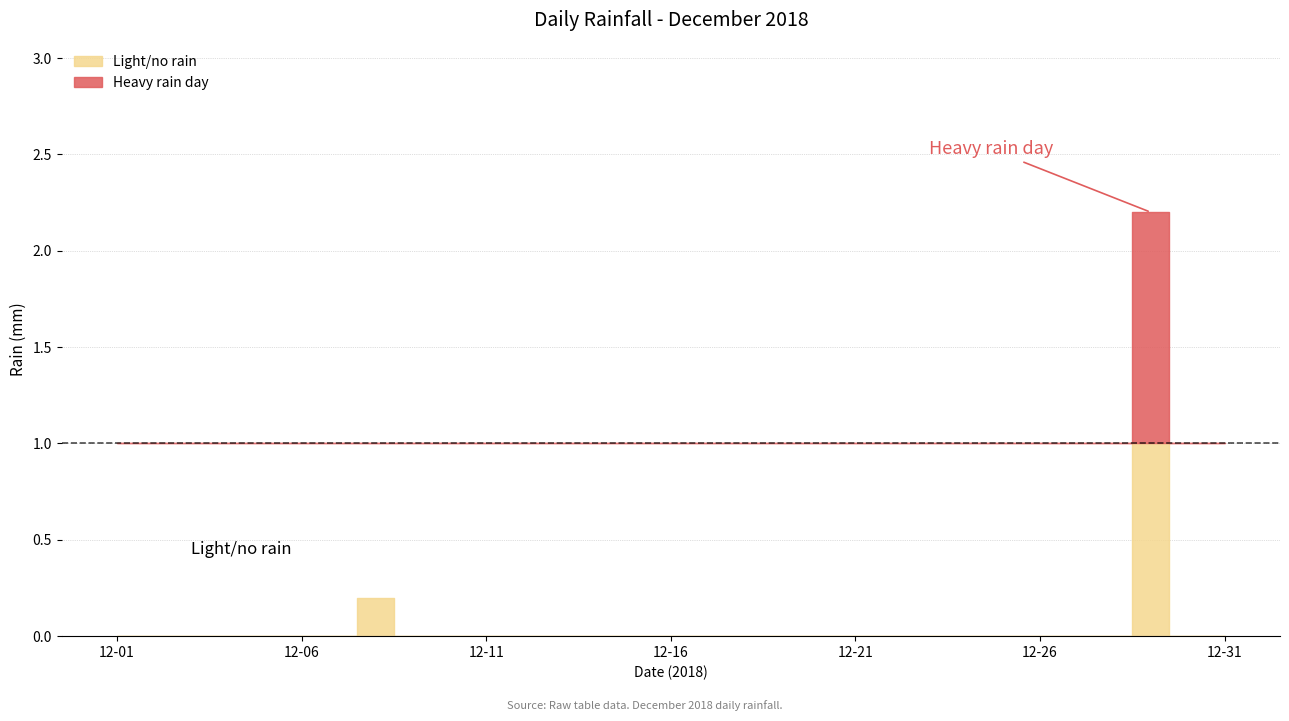

Which has a higher value, 2018-12-13 or 2018-12-29?

2018-12-29